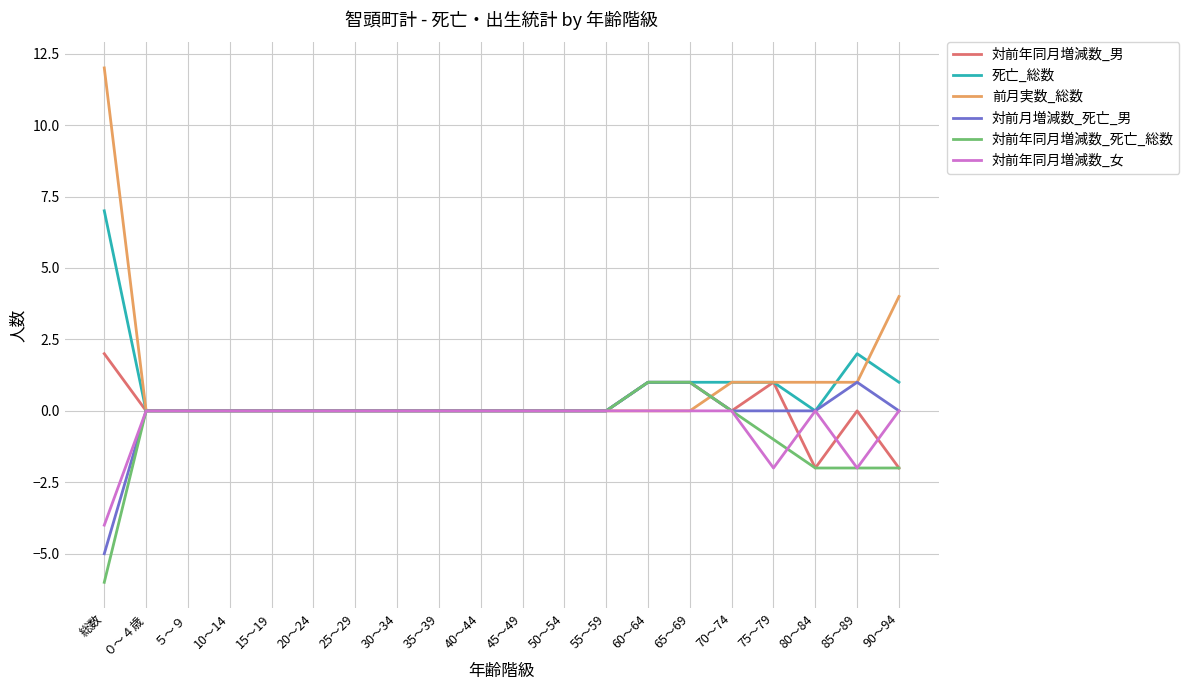

The 対前年同月増減数_男 series shows 0 at 30～34. True or false?

True